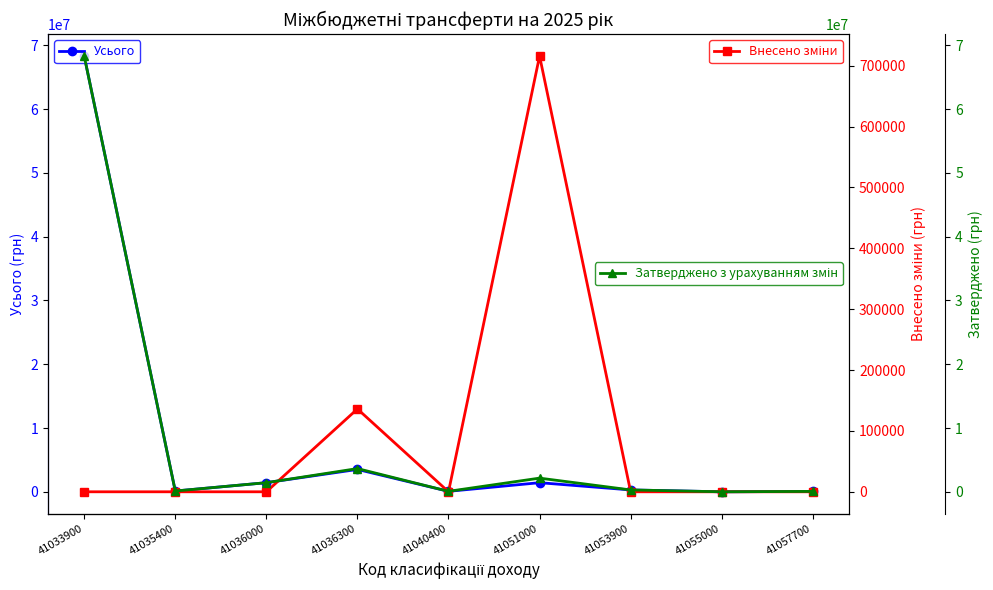

What are all the series names shown in the legend?

Усього, Внесено зміни, Затверджено з урахуванням змін